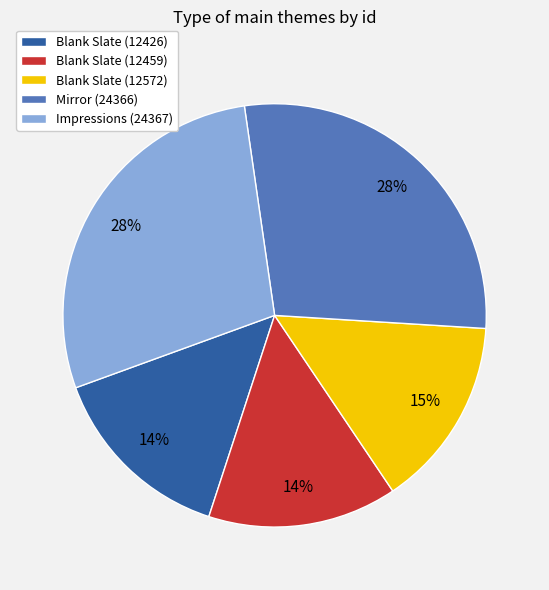

Does any single category account for the majority?

No